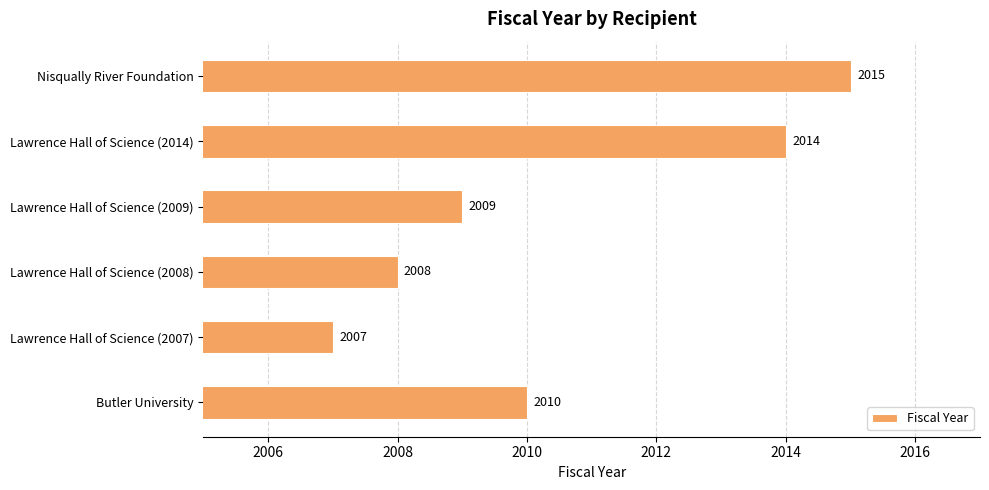

Approximately how many times larger is the value at Lawrence Hall of Science (2014) compared to Butler University?

1.0